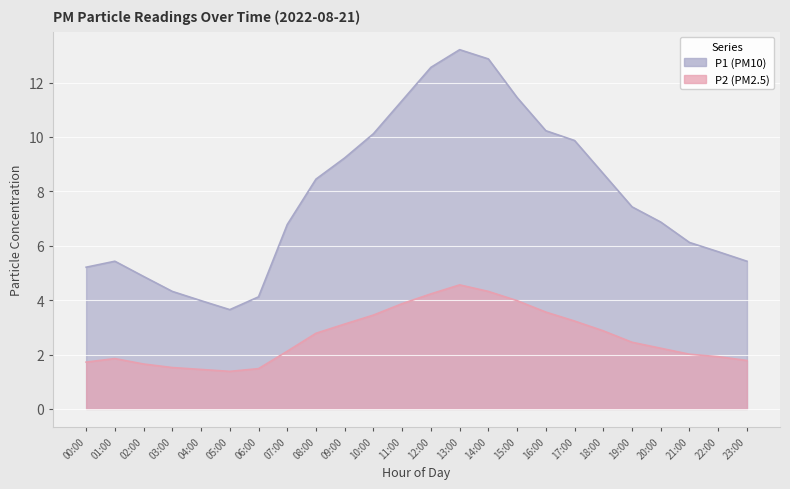

The P2 series shows 1.1 at 00:00. True or false?

False